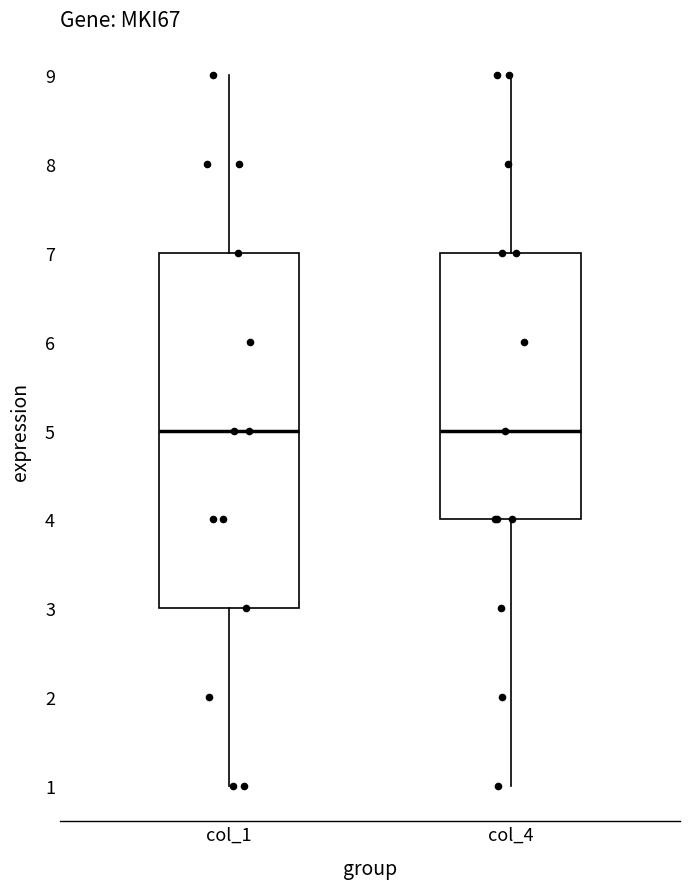

Reading left to right, read every box against the y-axis: the position of its median line, the range the box covers, and the ends of its whiskers. The values are not printed on the chart, so give them approximately, as read against the axis.

col_1: median 5, box 3 to 7, whiskers 1 to 9
col_4: median 5, box 4 to 7, whiskers 1 to 9